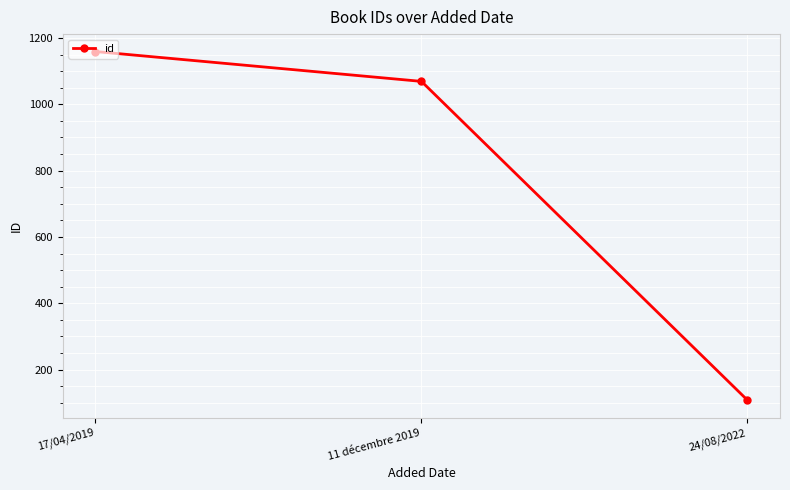

What is the sum of the values at 11 décembre 2019 and 24/08/2022?

1177